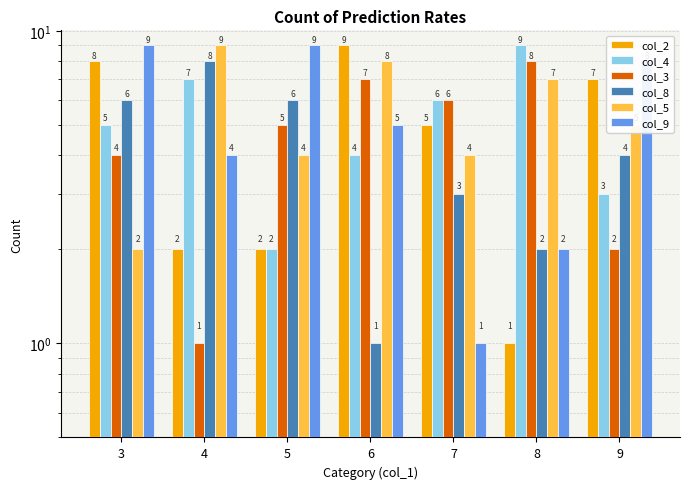

What is the value of the col_8 bar at the 6th from the left?

2